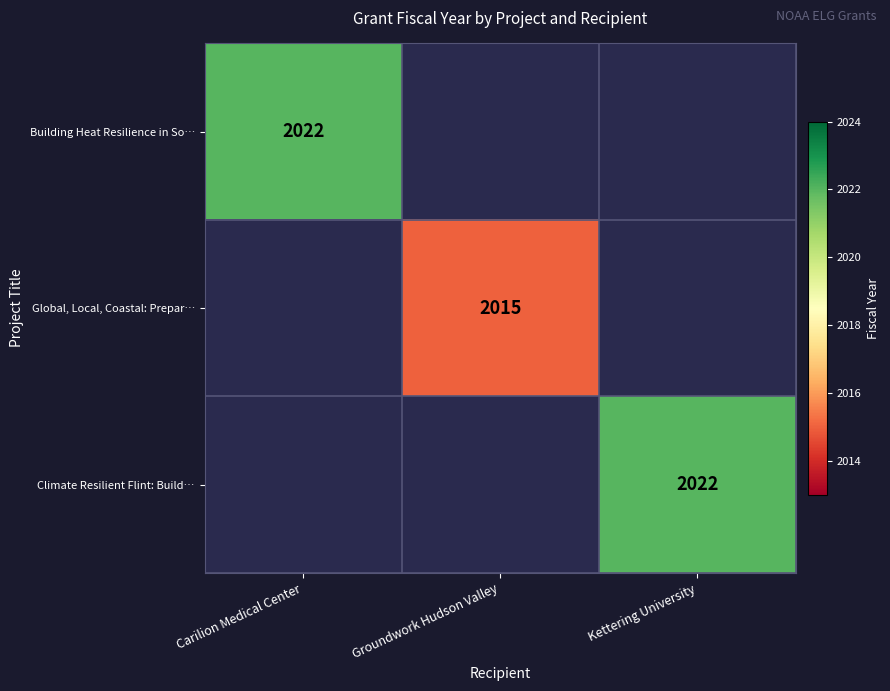

The Building Heat Resilience in So… series shows 1055 at Carilion Medical Center. True or false?

False